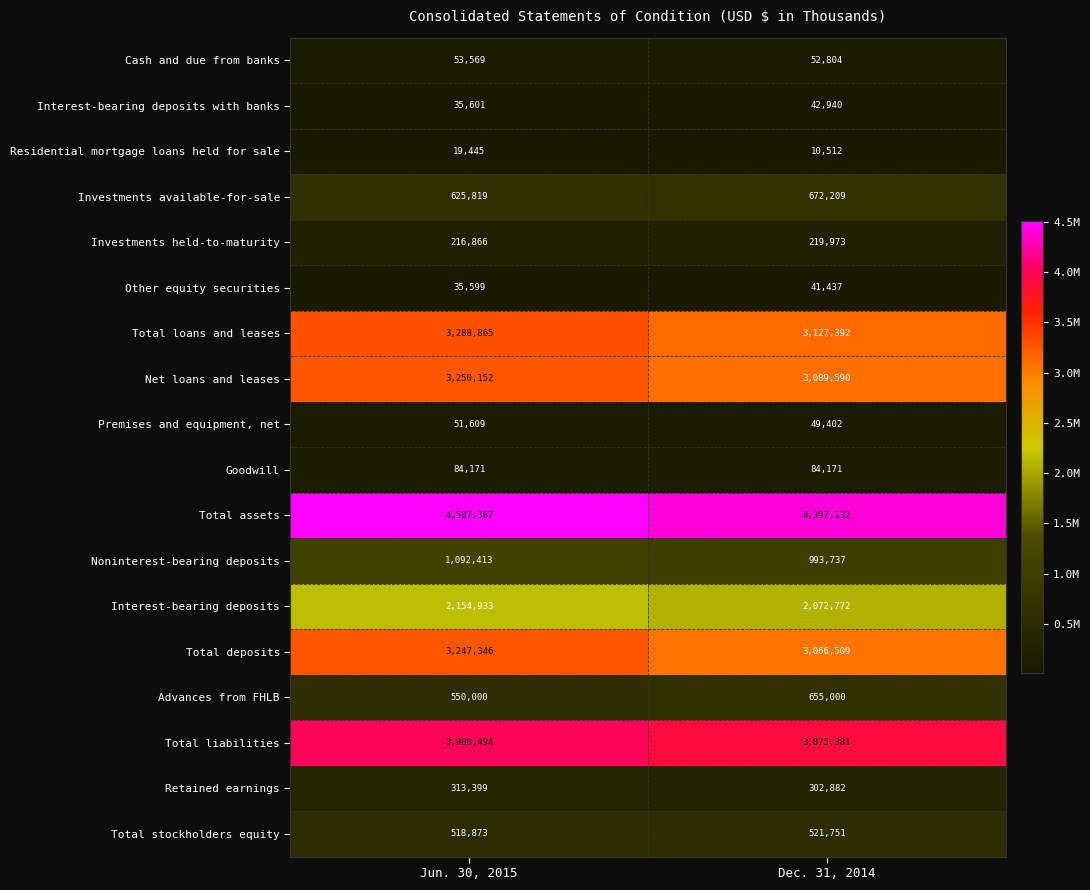

True or false: Noninterest-bearing deposits has a value of 1092413 at Jun. 30, 2015.

True